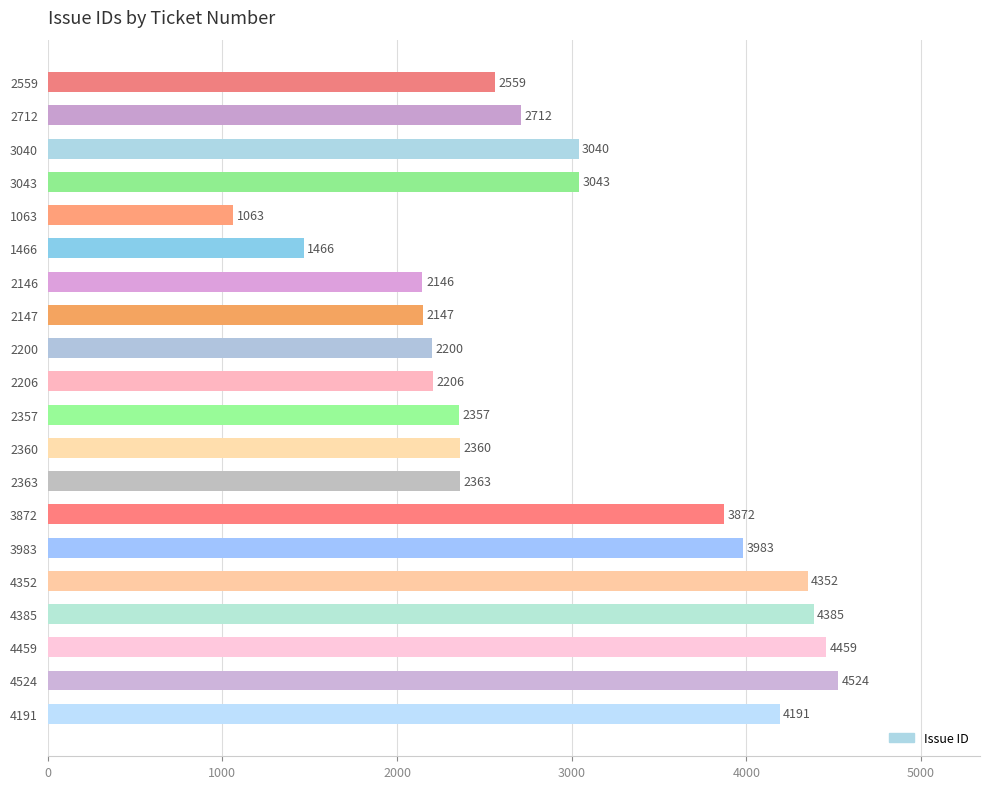

Rank the categories by value from lowest to highest.

1063, 1466, 2146, 2147, 2200, 2206, 2357, 2360, 2363, 2559, 2712, 3040, 3043, 3872, 3983, 4191, 4352, 4385, 4459, 4524